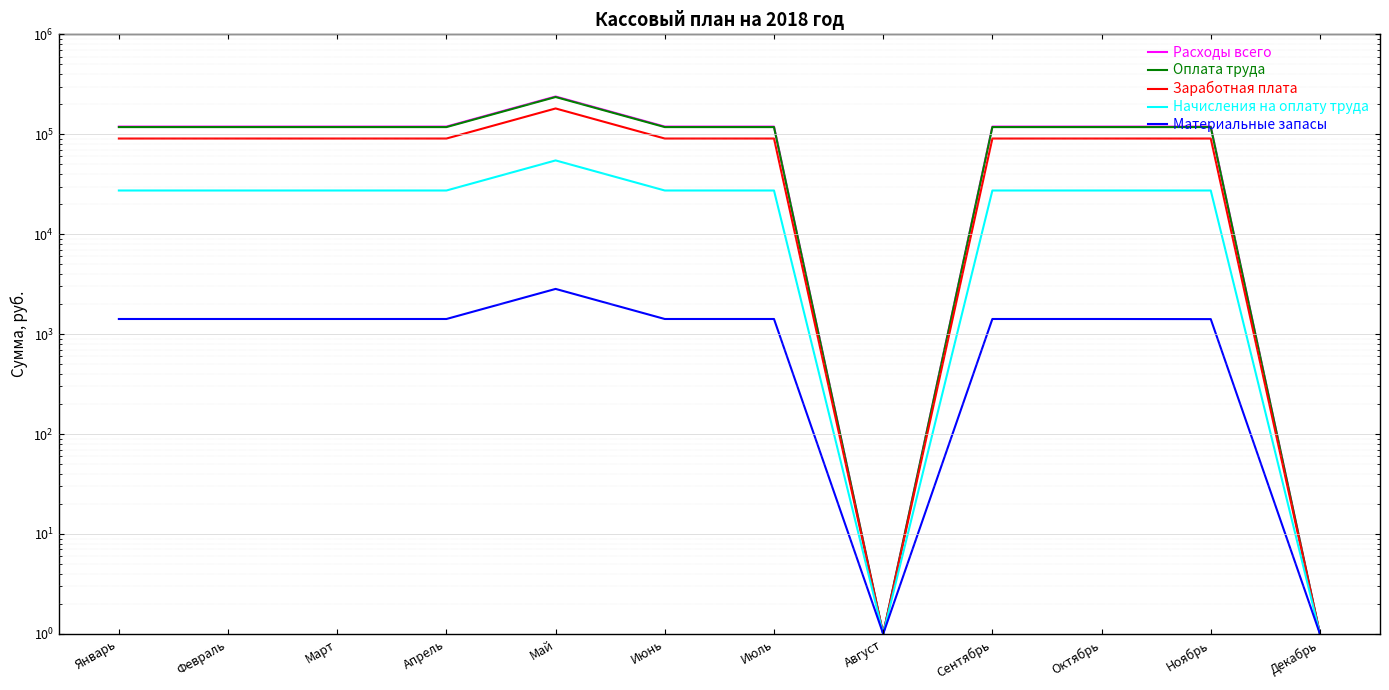

At which category does Заработная плата reach its first local valley?

Август